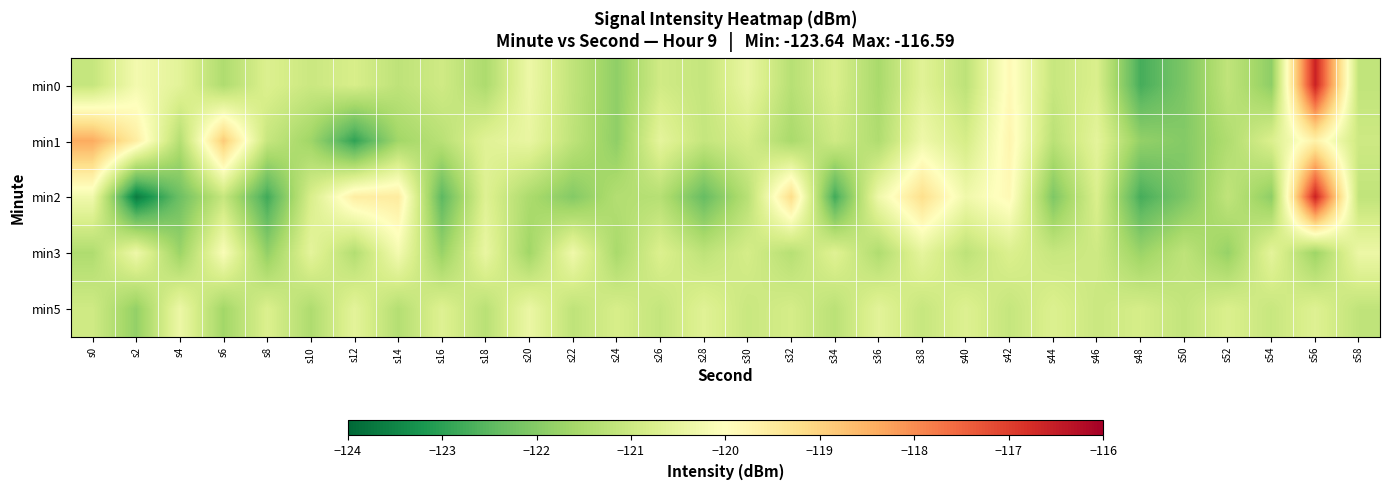

Which series has the widest spread of values?

min2